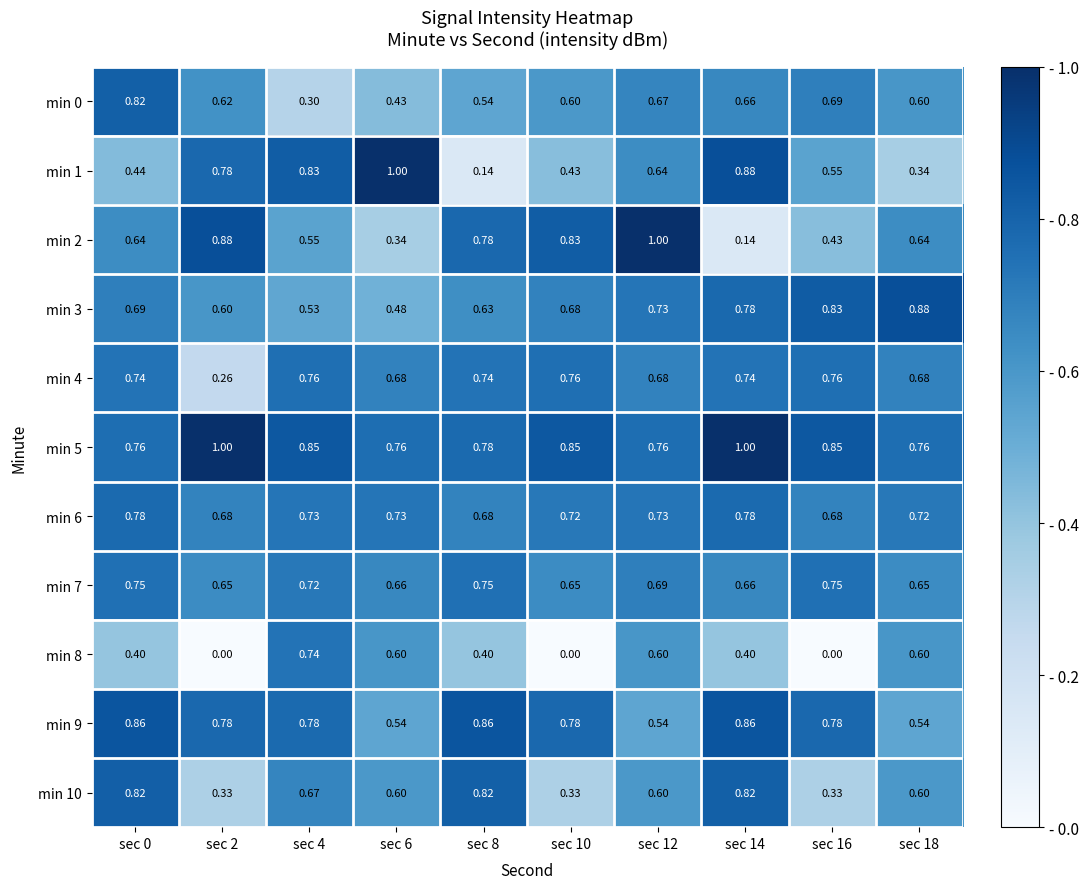

Is the value of min 9 at sec 2 greater than the value of min 5 at sec 18?

Yes